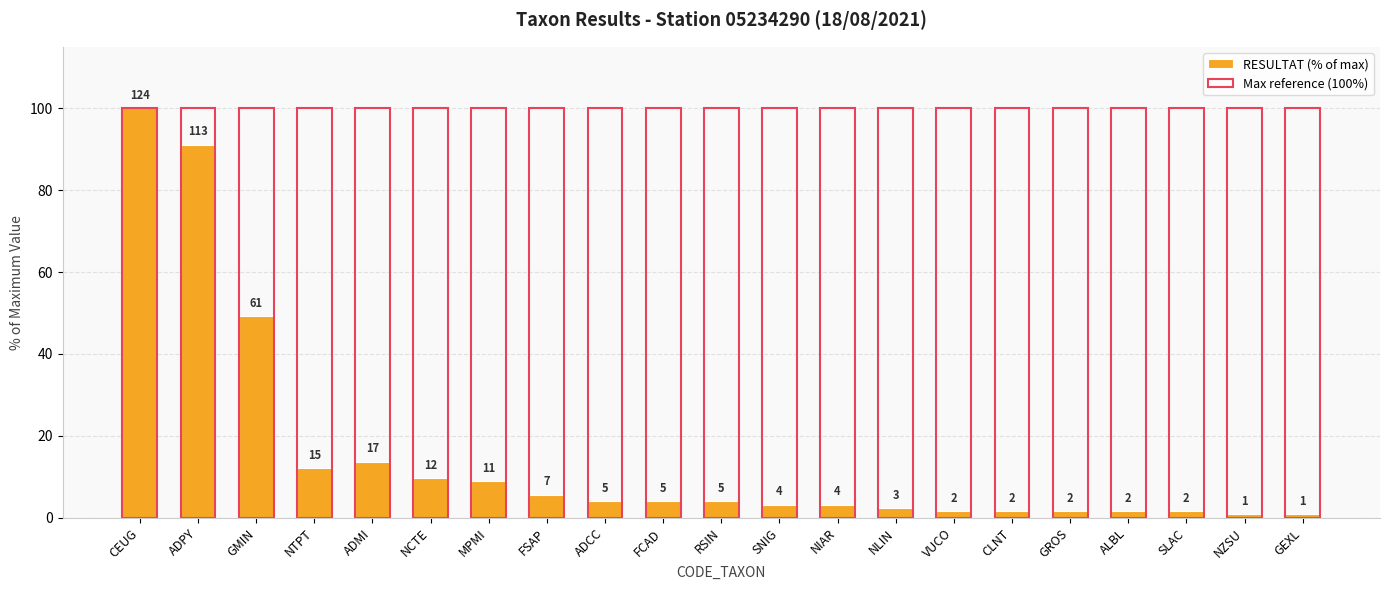

How many data points does each series have?

21